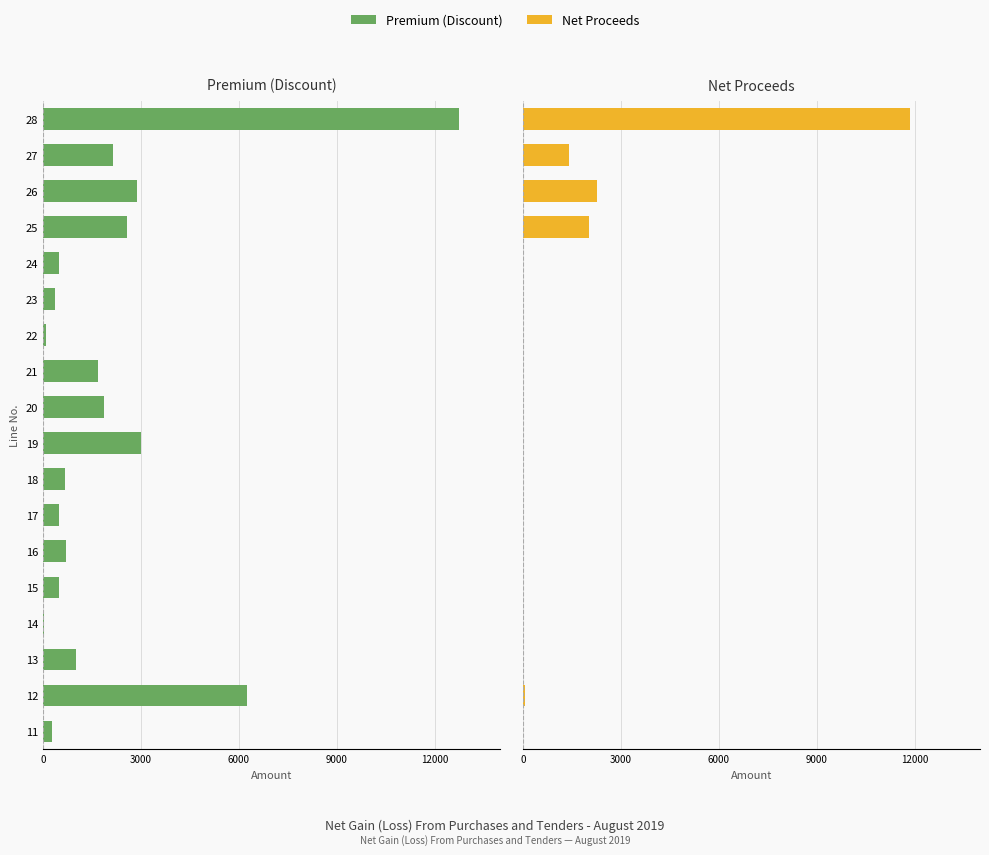

Is the value of Premium (Discount) at 16 greater than the value of Net Proceeds at 16?

No